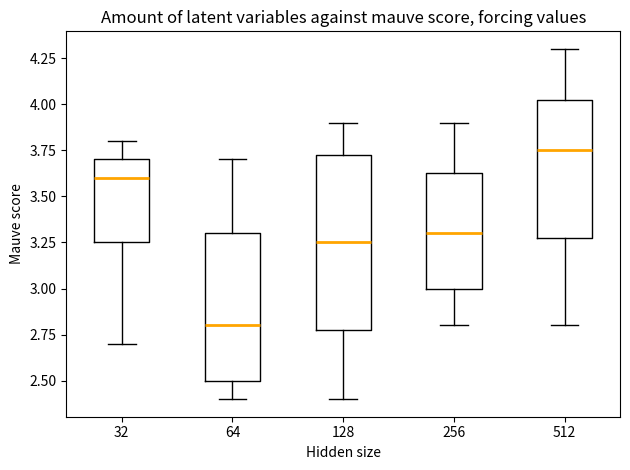

Which box's median line is the lowest?

64